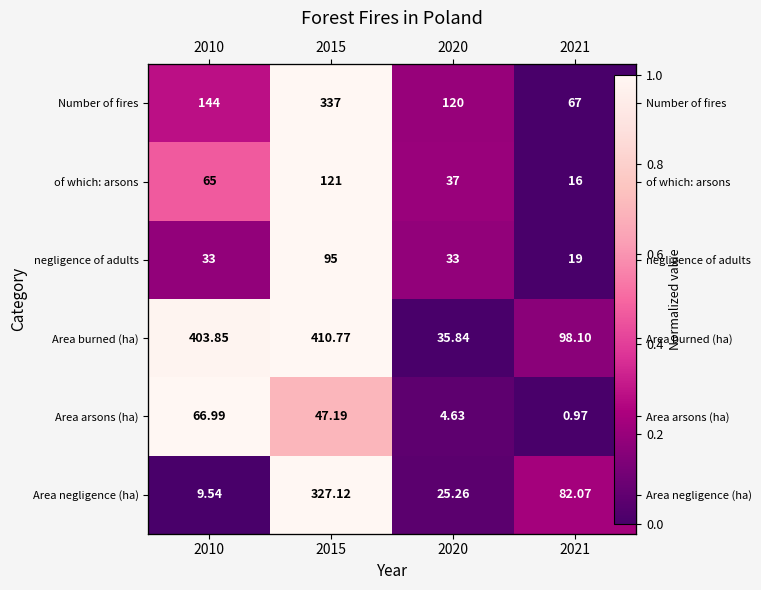

Which category has the lowest value in the negligence of adults series?

2021